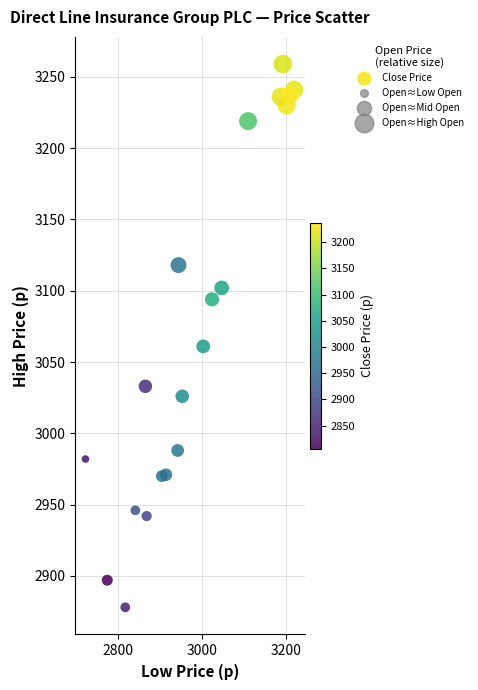

What Y value in the scatter plot is closest to 3068?

3061